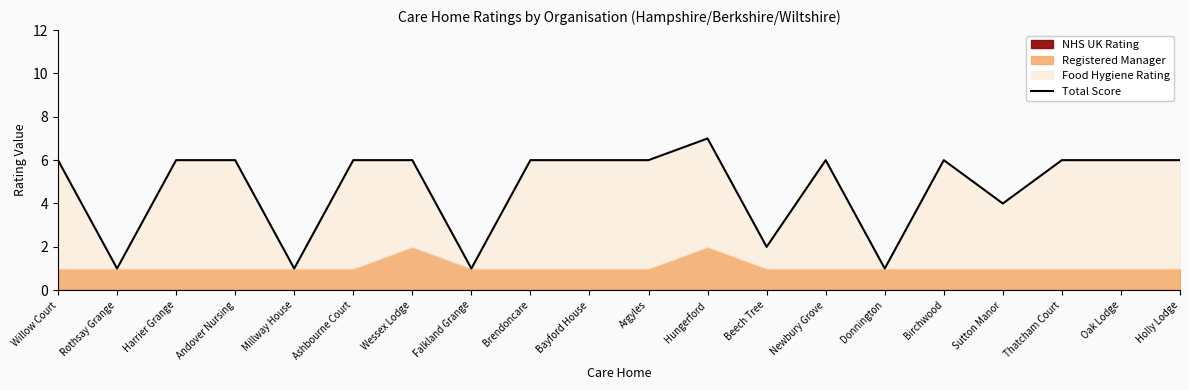

Does the chart have visible grid lines?

No